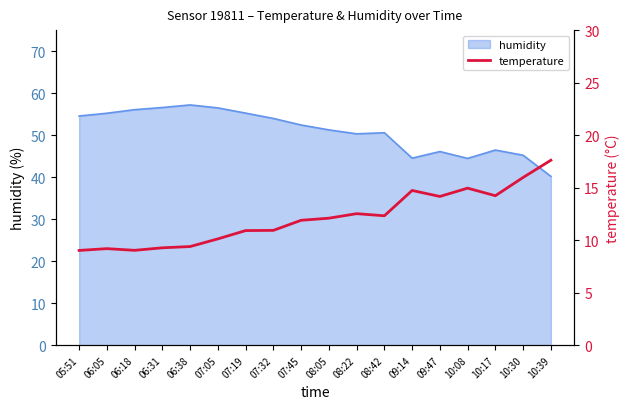

Where does the data first go above 12?

08:05